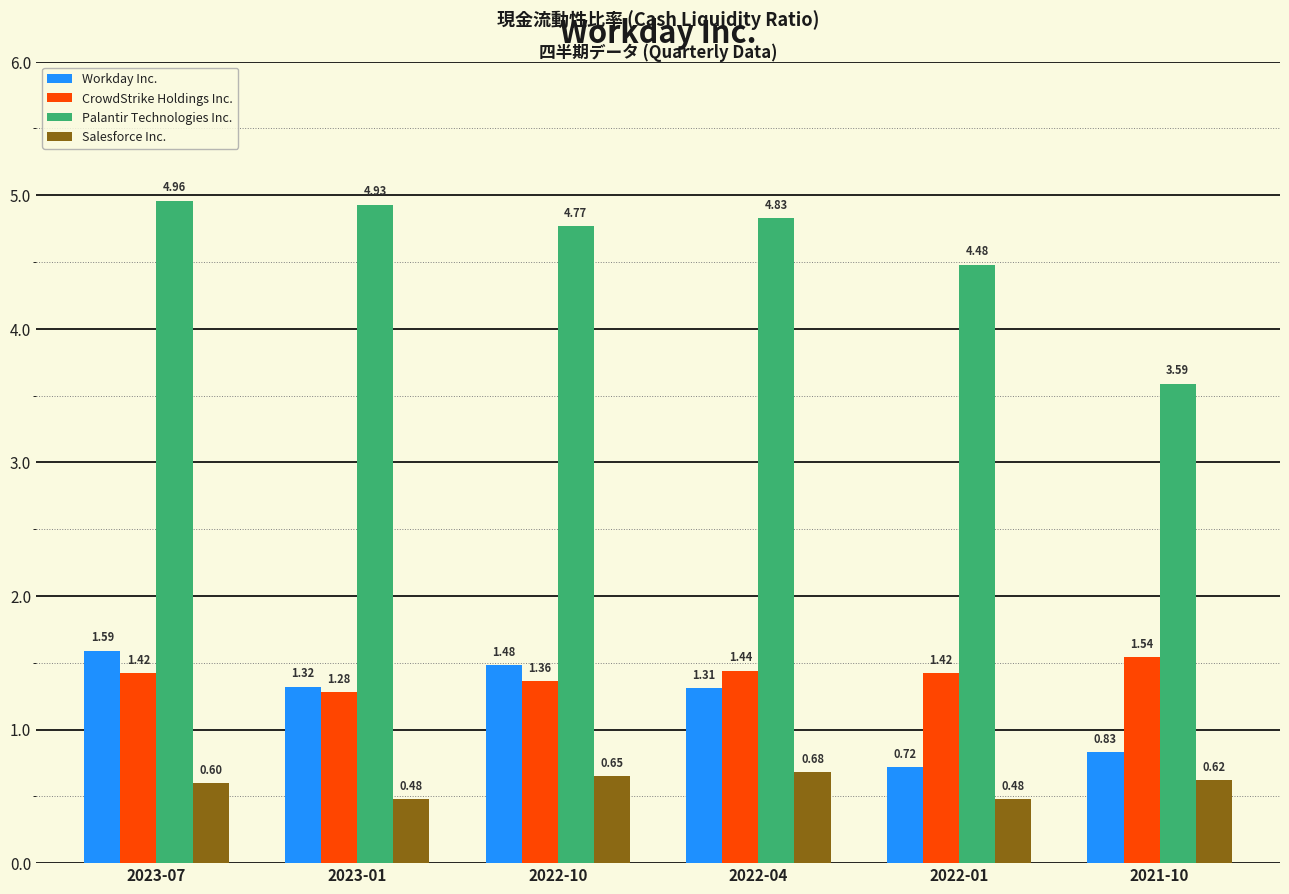

Which series has the largest range (max minus min)?

Palantir Technologies Inc.